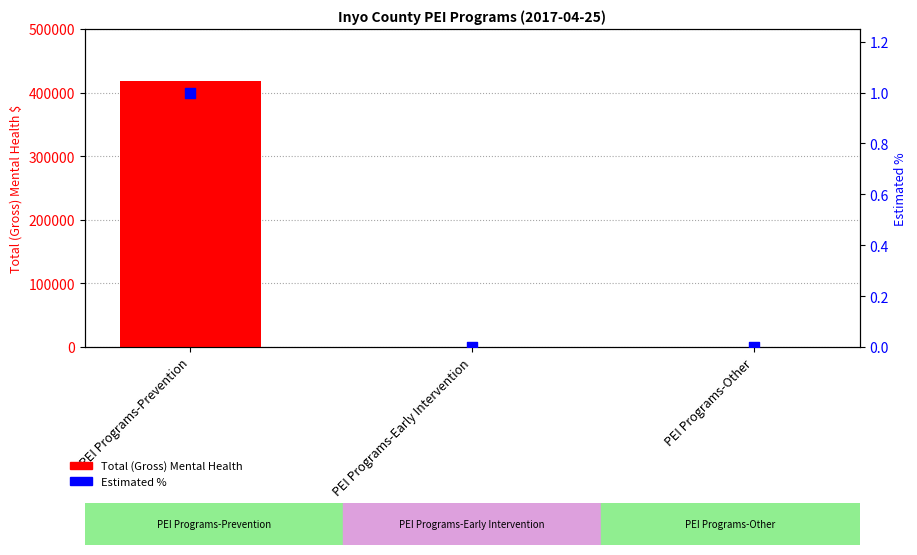

Which series contains the highest Y value?

Total (Gross) Mental Health